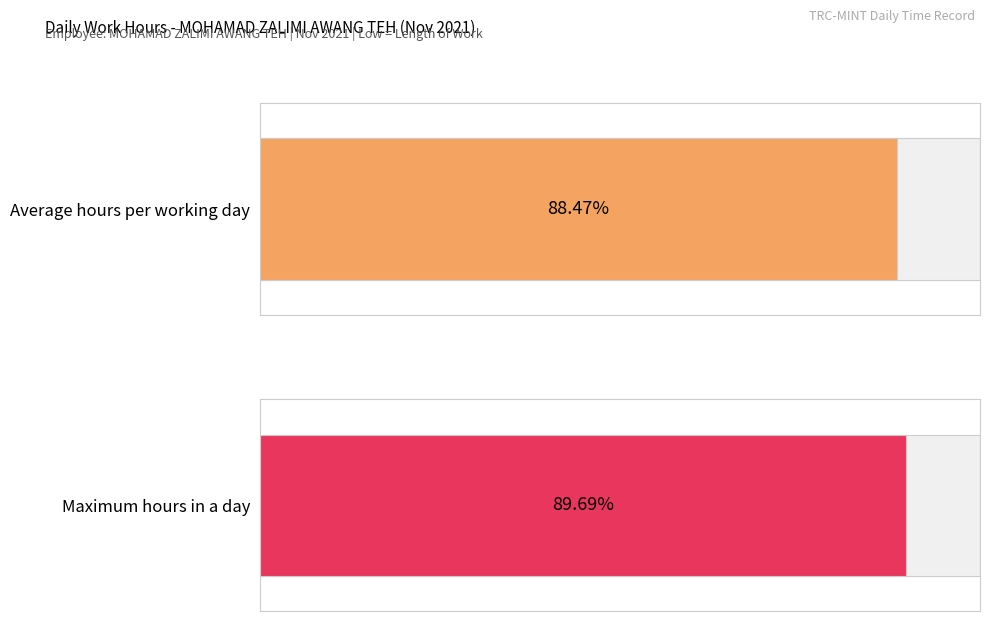

Are the bars horizontal?

Yes